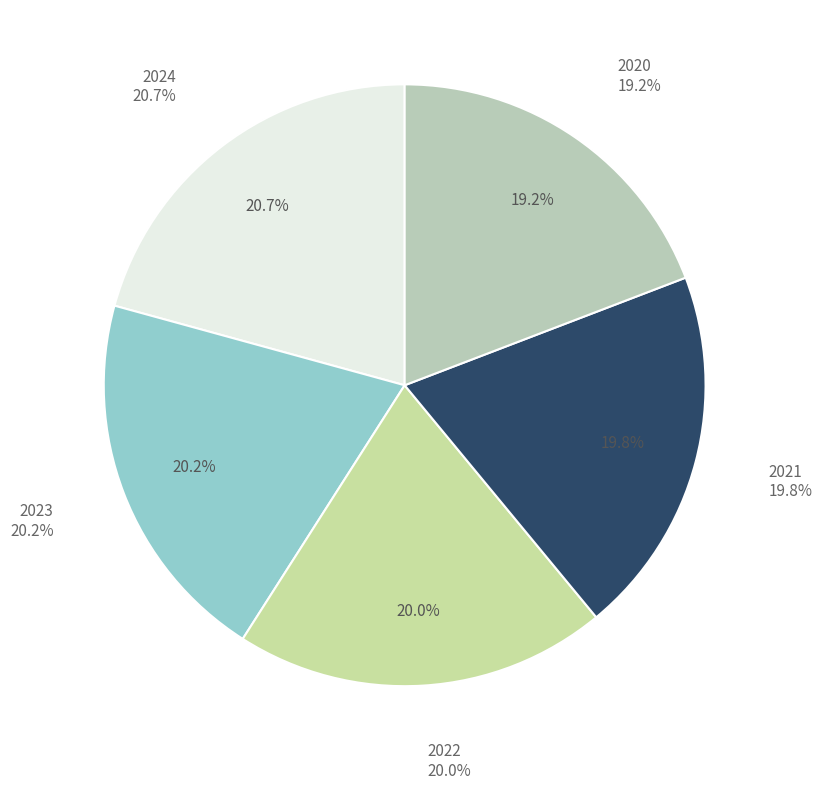

Is there a majority slice in this chart?

No